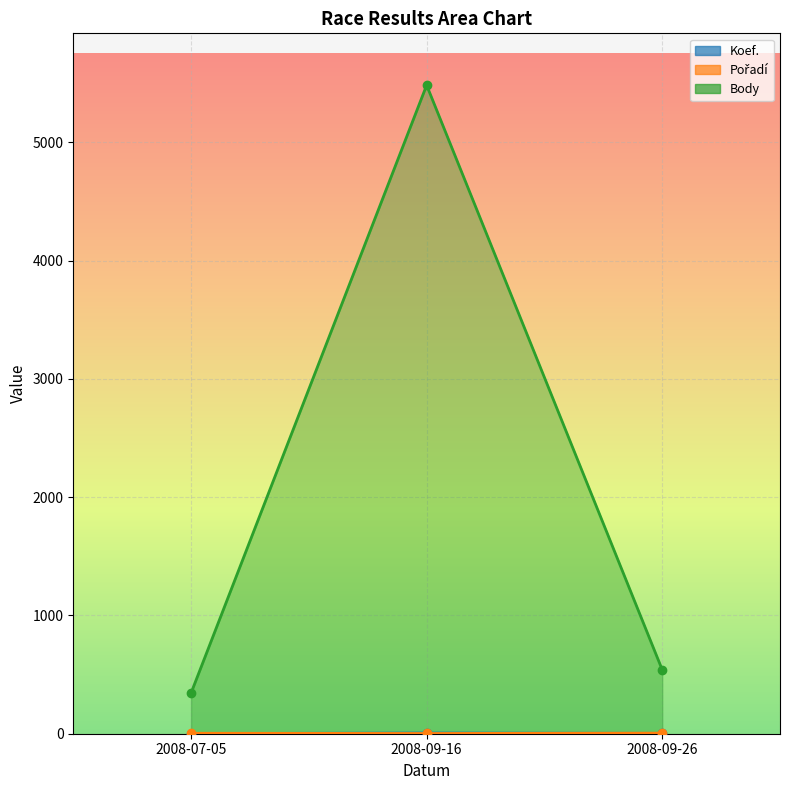

Which has a higher value, 2008-07-05 or 2008-09-26?

2008-09-26